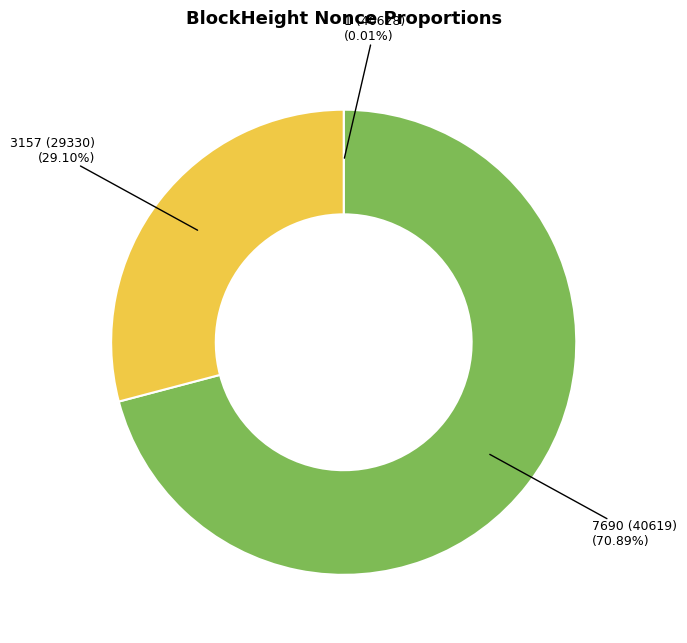

Is there any slice that represents more than half of the pie?

Yes